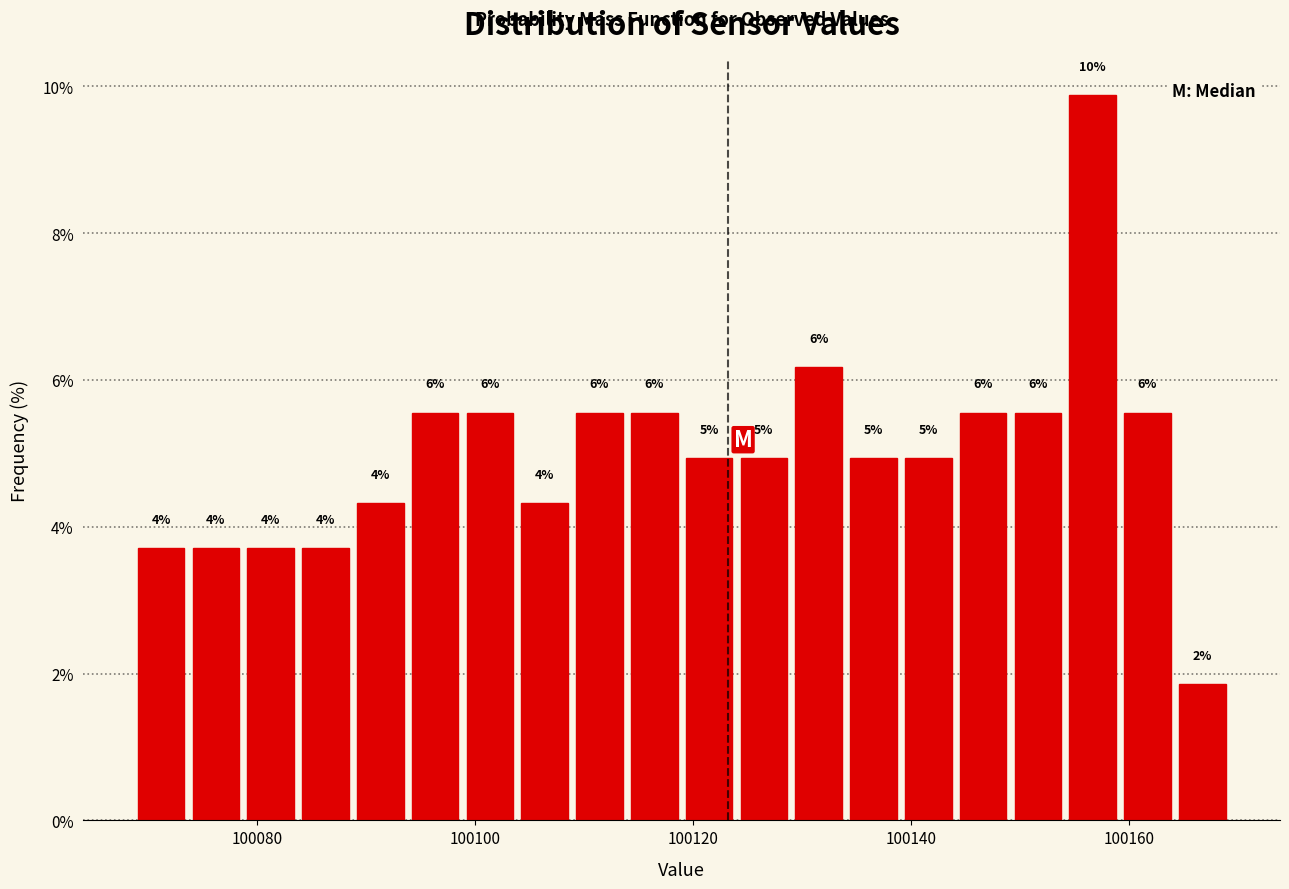

Around what value on the x-axis is the tallest bar? Give the approximate position of its centre, as read against the axis.

100156